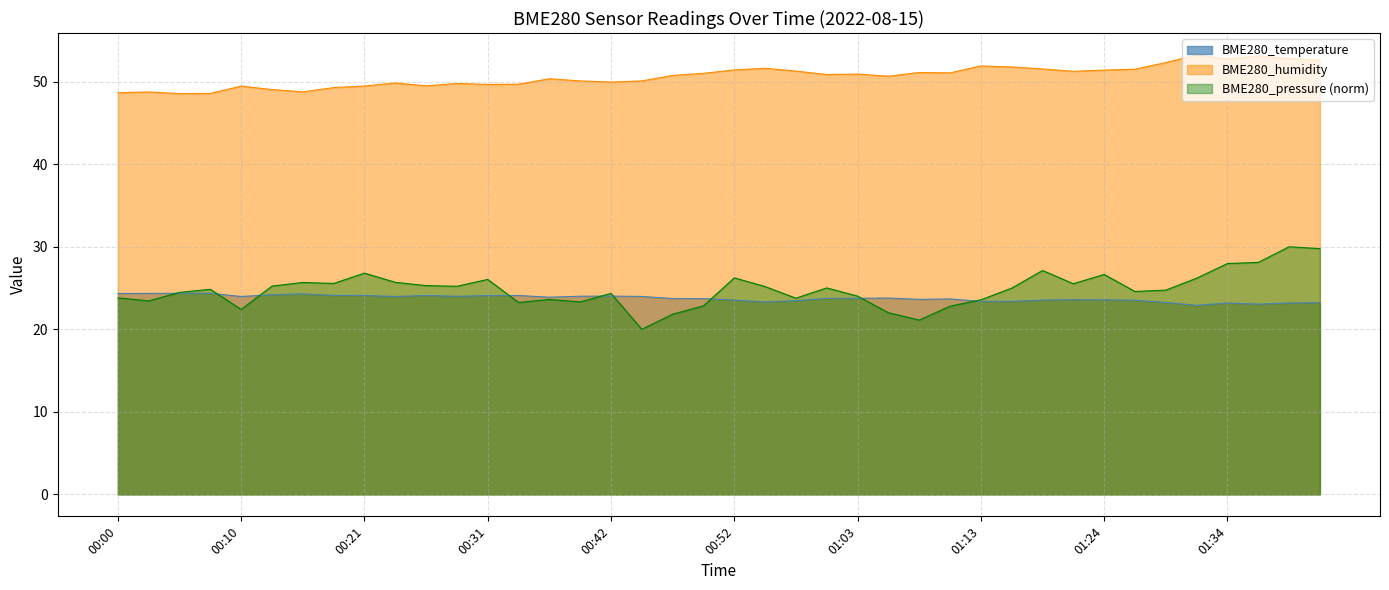

What is the maximum value for BME280_temperature?

24.4